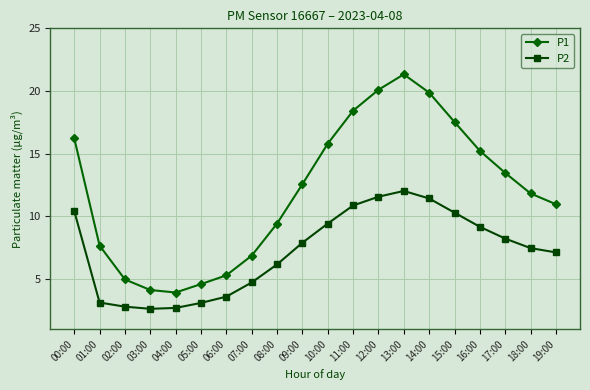

What is the smallest value displayed?

2.6